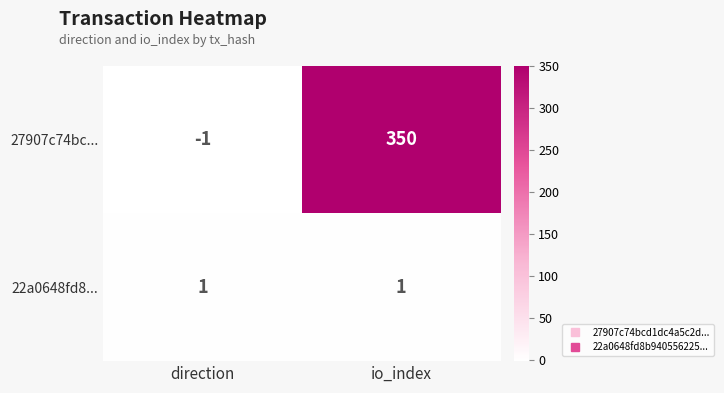

Which label corresponds to the smallest value in the chart?

direction